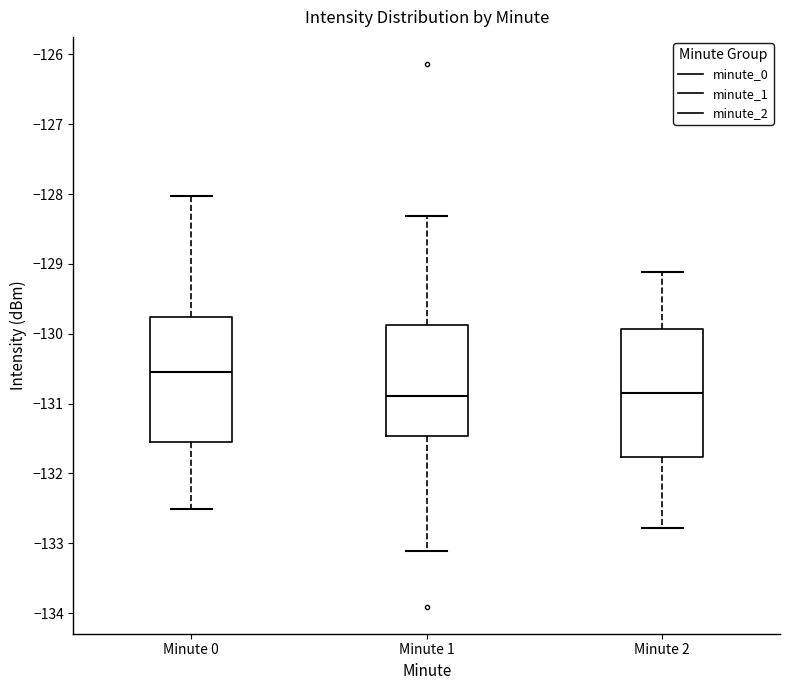

Reading left to right, read every box against the y-axis: the position of its median line, the range the box covers, and the ends of its whiskers. The values are not printed on the chart, so give them approximately, as read against the axis.

Minute 0: median -130.5, box -131.5 to -129.8, whiskers -132.5 to -128.0
Minute 1: median -130.9, box -131.5 to -129.9, whiskers -133.1 to -128.3
Minute 2: median -130.8, box -131.8 to -129.9, whiskers -132.8 to -129.1